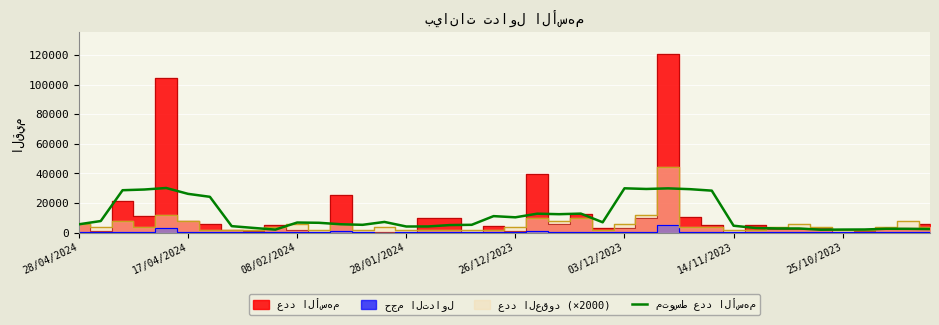

Does the chart display data point markers on the line(s)?

No